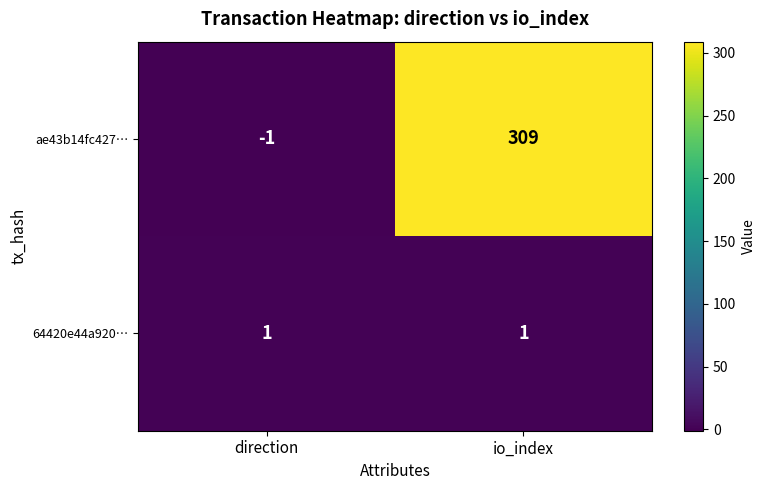

What is the sum of the ae43b14fc427… values at direction and io_index?

308